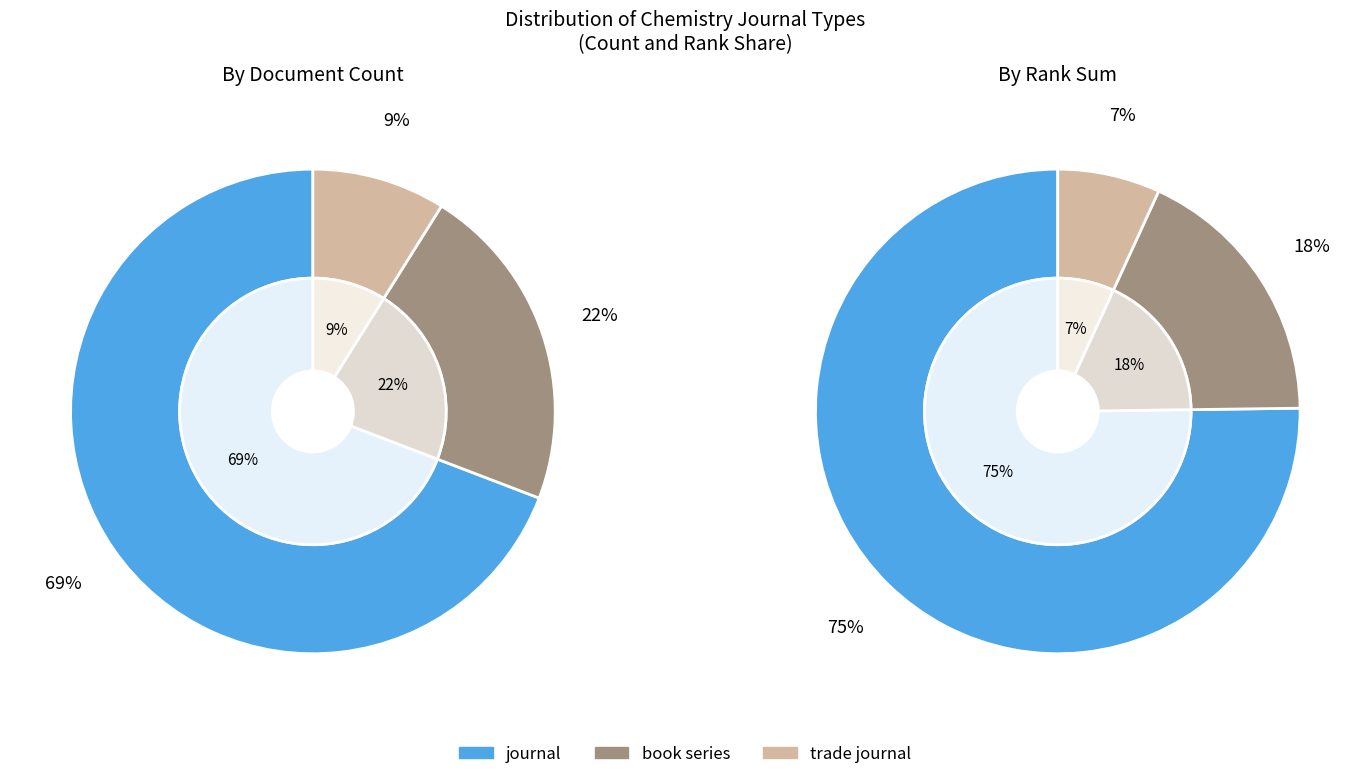

The book series slice represents 9% of the pie. True or false?

False